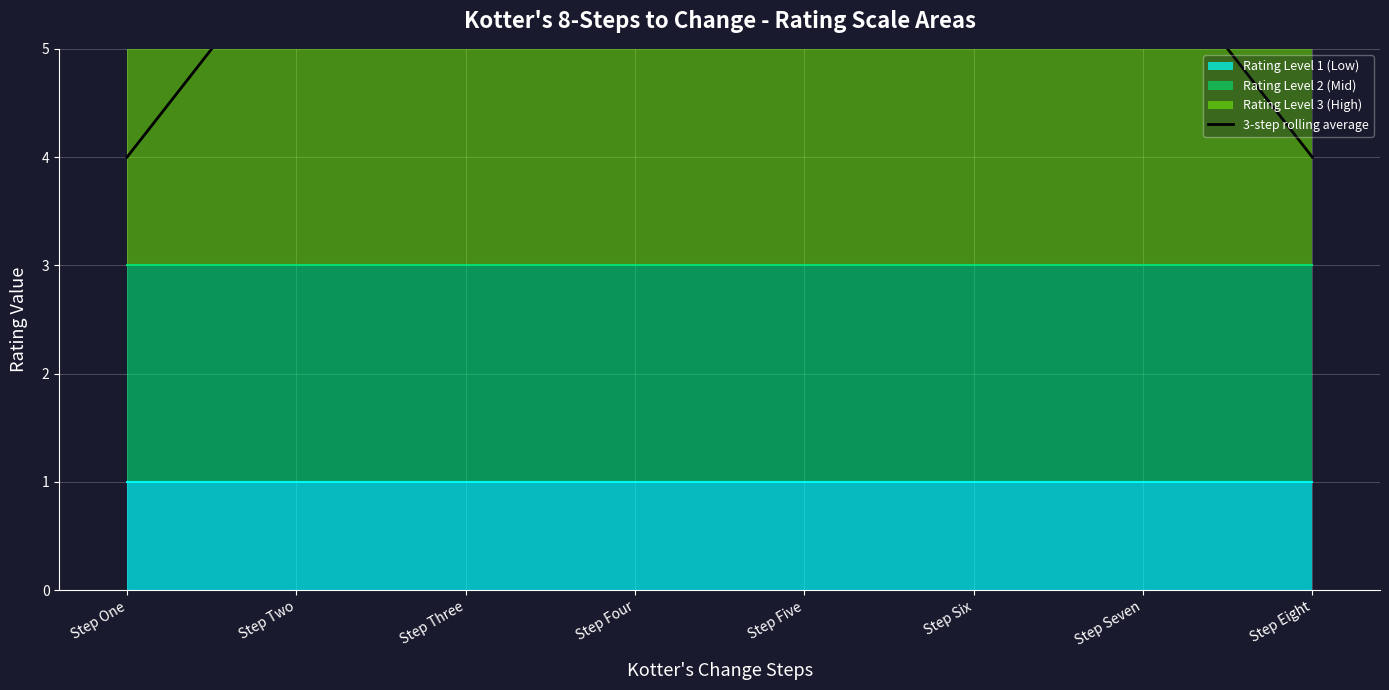

What is the average value?

6